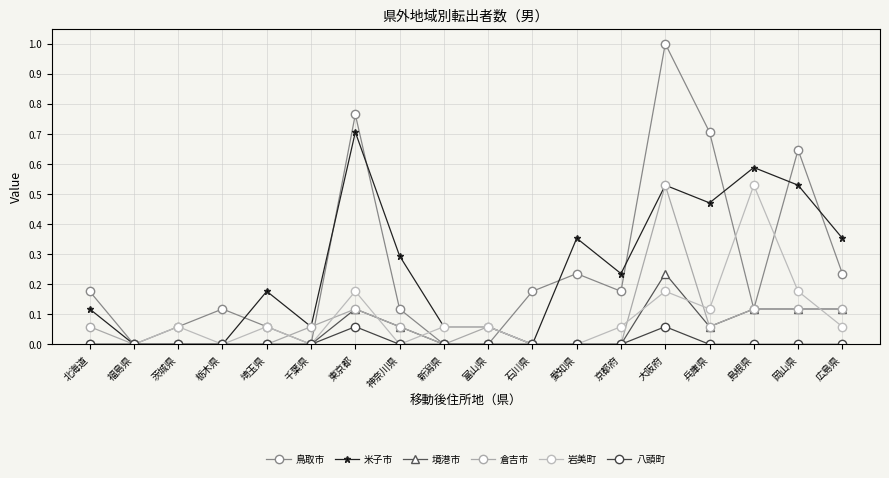

Which label corresponds to the largest value in the chart?

大阪府